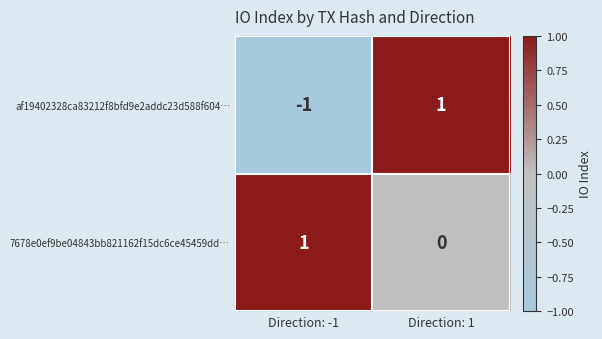

How many series are shown in this chart?

2